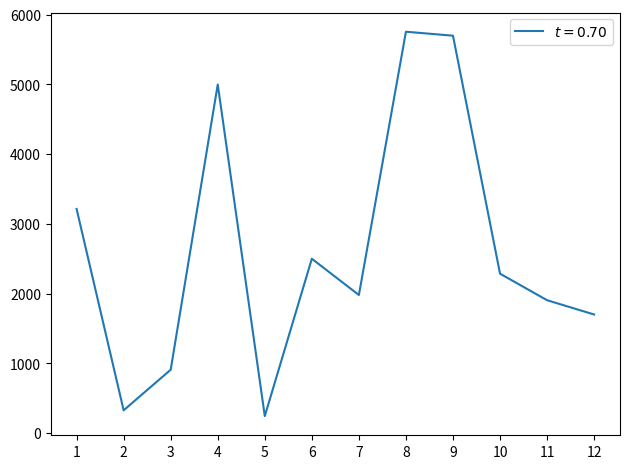

The value at 12 is 2283.7. True or false?

False